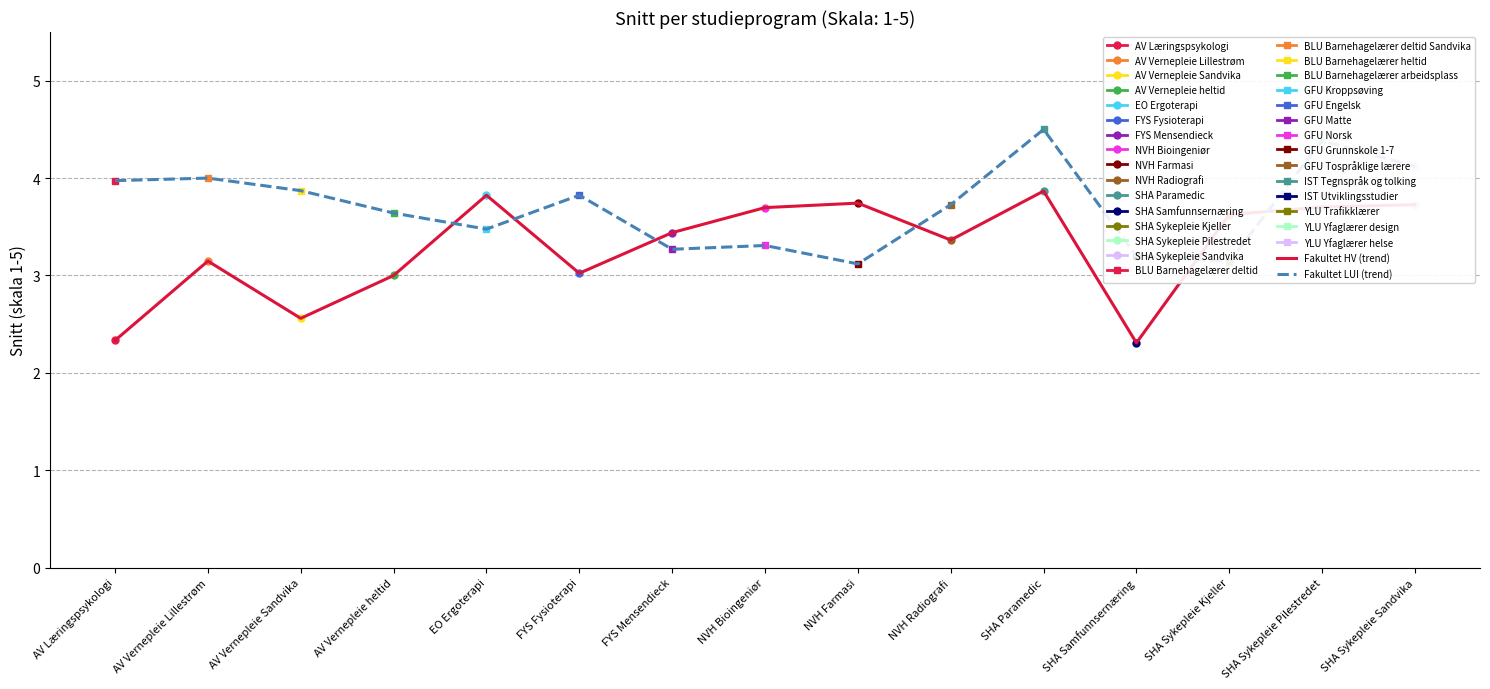

The Fakultet LUI (trend) series shows 1.5 at FYS Fysioterapi. True or false?

False